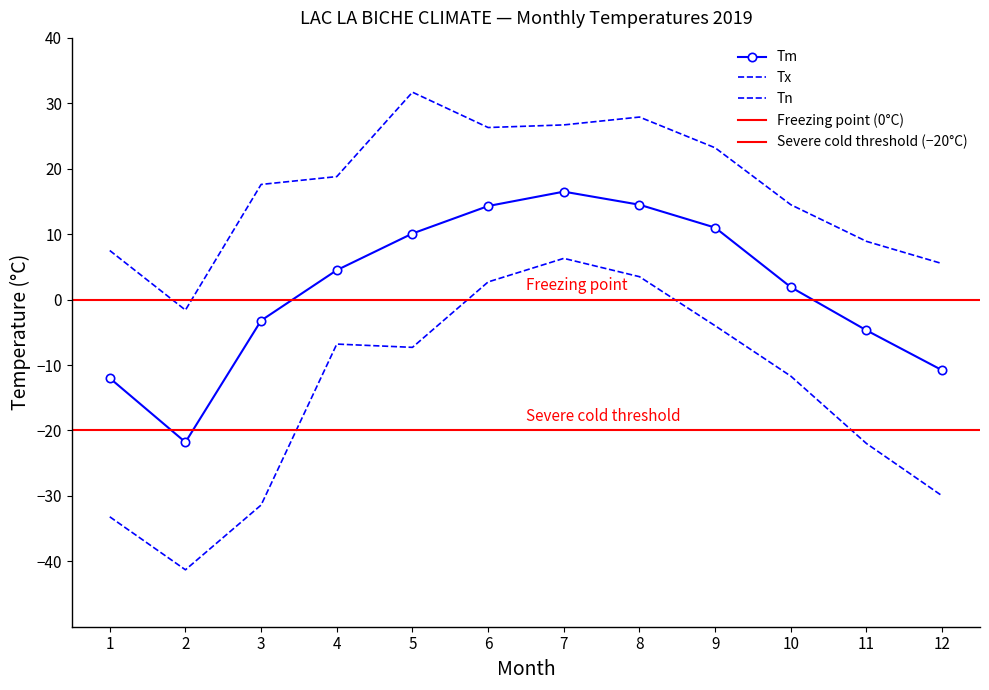

Reading right to left, extract all data points from this chart.

Tm: -10.8	-4.7	1.9	11.0	14.5	16.5	14.3	10.1	4.5	-3.2	-21.8	-12.0
Tx: 5.5	8.9	14.5	23.2	27.9	26.7	26.3	31.7	18.8	17.6	-1.6	7.5
Tn: -30.0	-22.0	-11.7	-4.0	3.5	6.3	2.7	-7.3	-6.8	-31.4	-41.3	-33.2